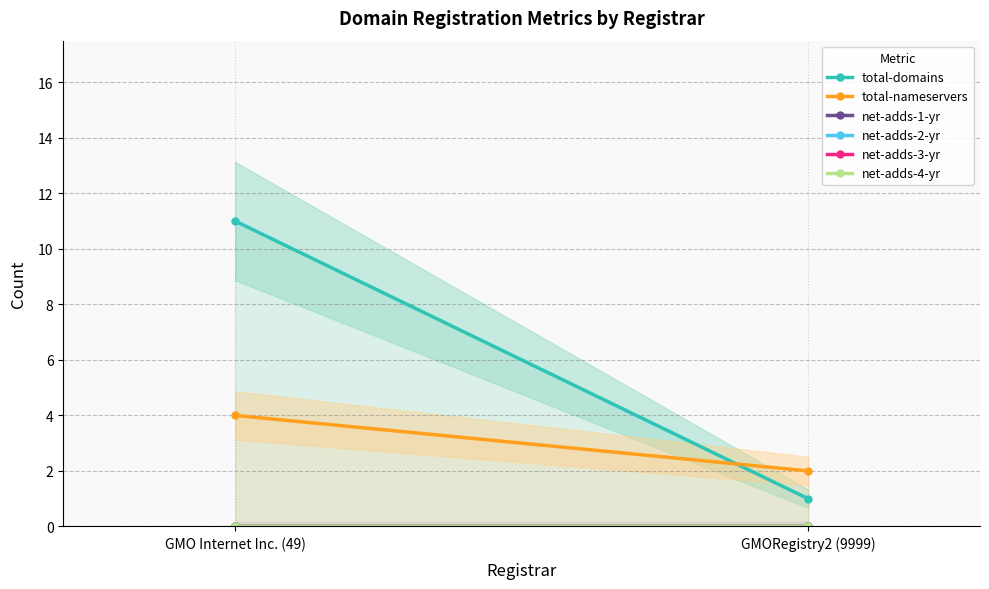

At which category is the sum across all series the highest?

GMO Internet Inc. (49)